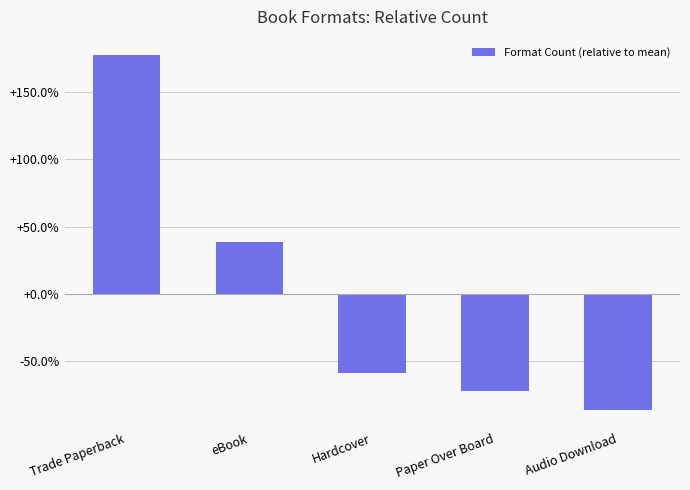

Which has a higher value, Paper Over Board or Trade Paperback?

Trade Paperback